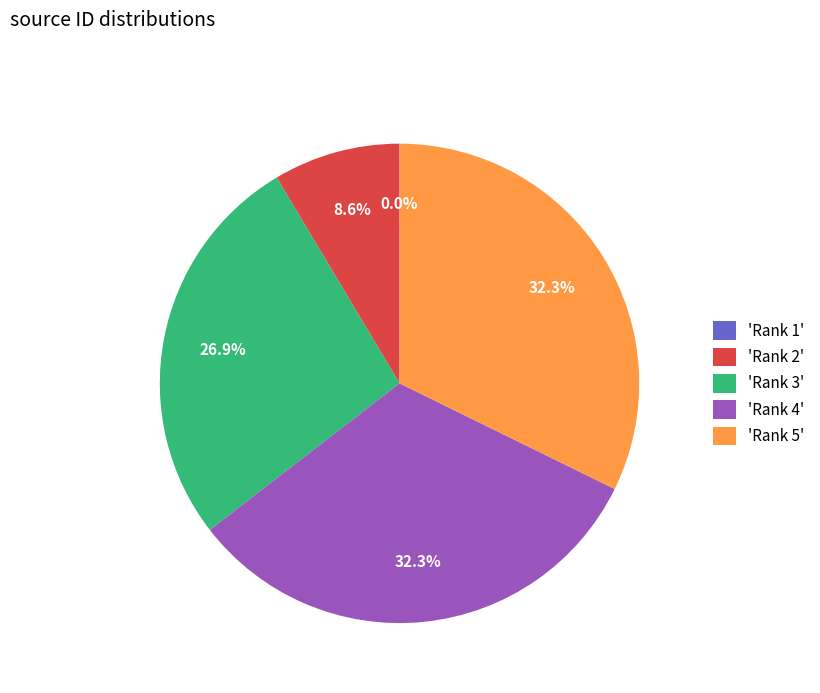

What is the ratio of the value at 'Rank 3' to the value at 'Rank 2'?

3.1